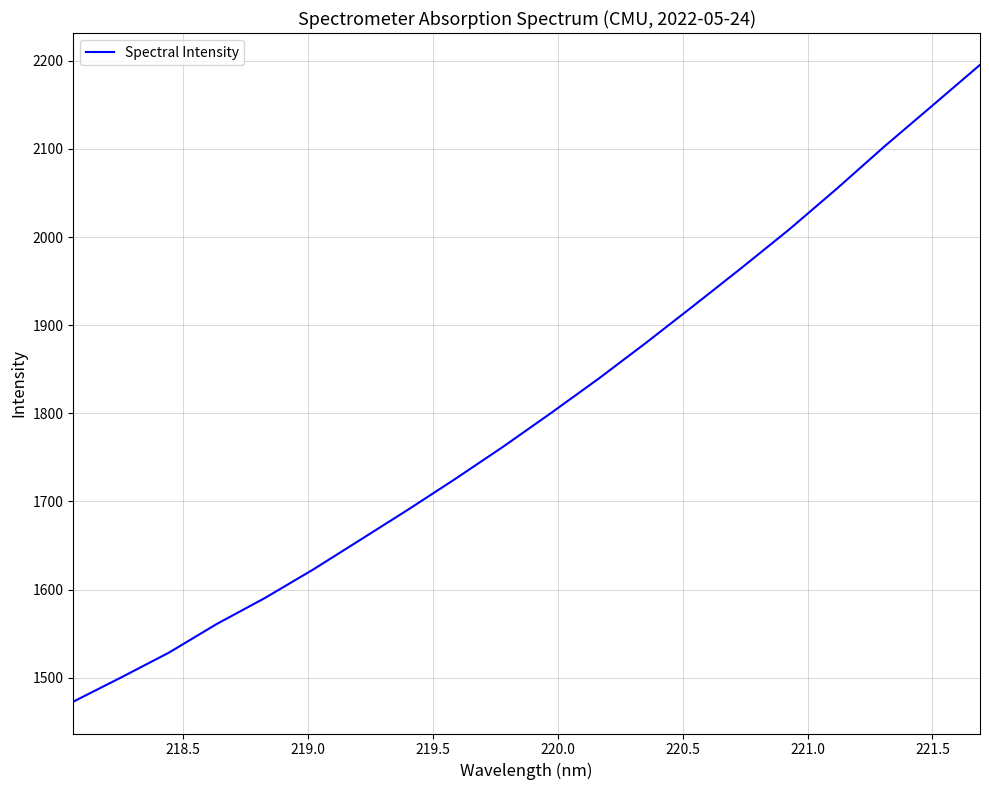

What is the greatest value displayed?

2195.3